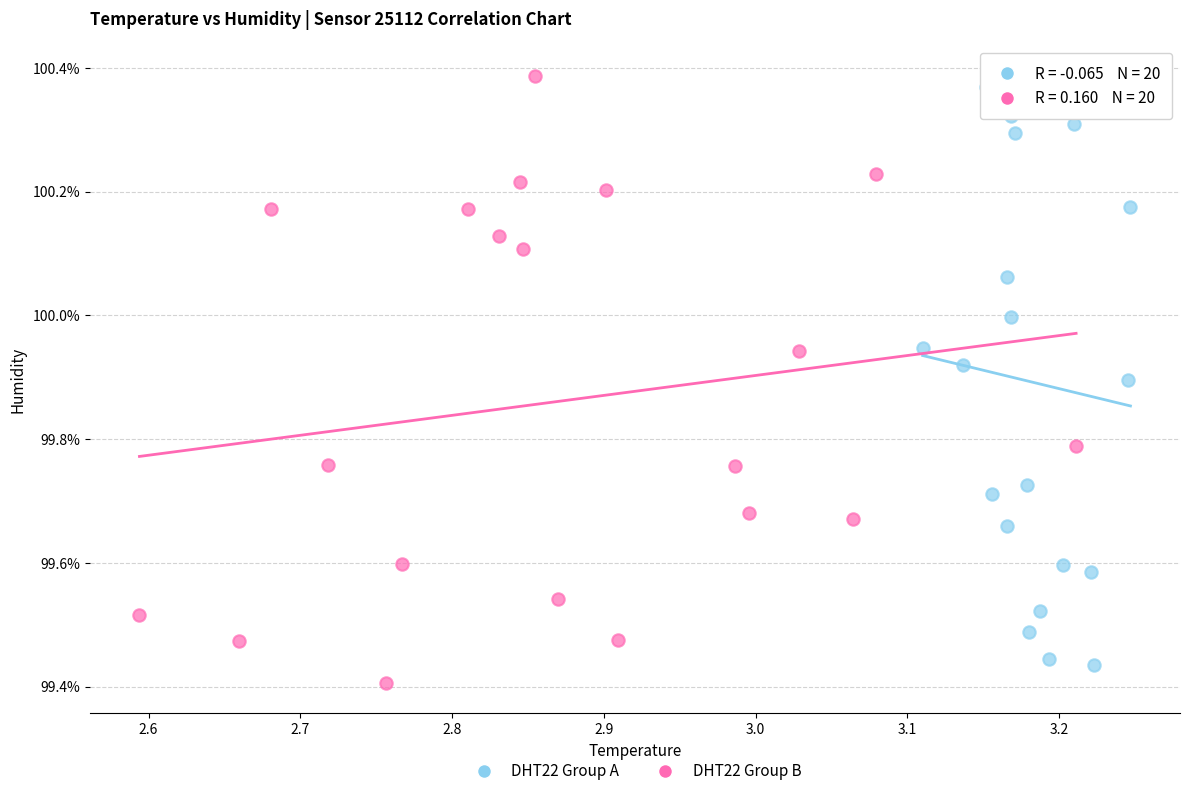

What are all the series names shown in the legend?

DHT22 Group A, DHT22 Group B